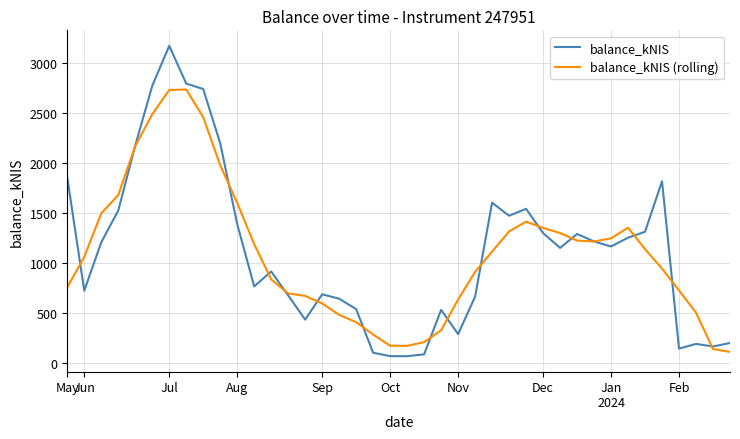

Rank the series by their maximum value, from highest to lowest.

balance_kNIS, balance_kNIS (rolling)